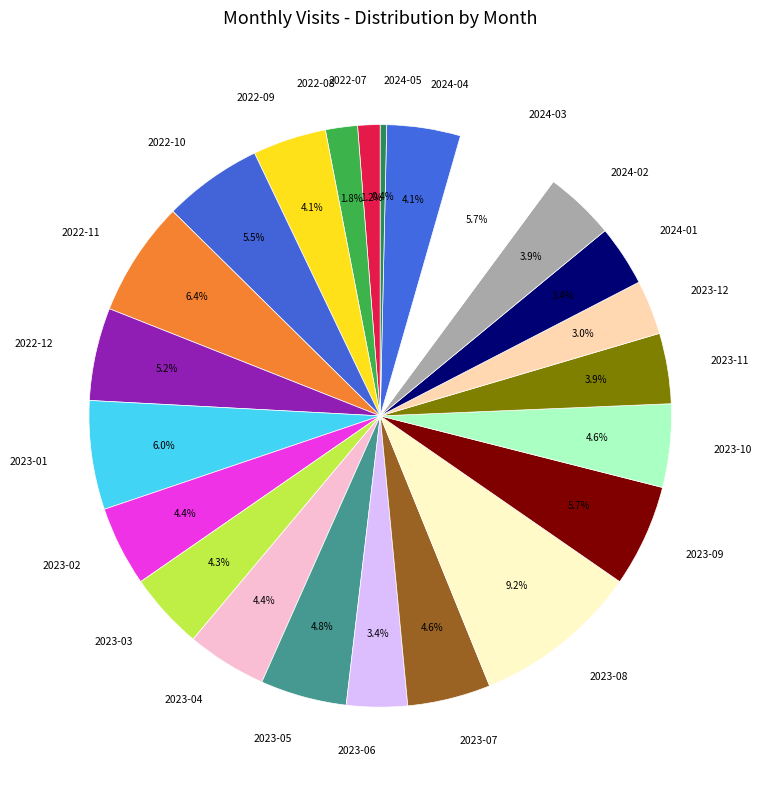

What is the ratio of the value at 2023-11 to the value at 2022-10?

0.7